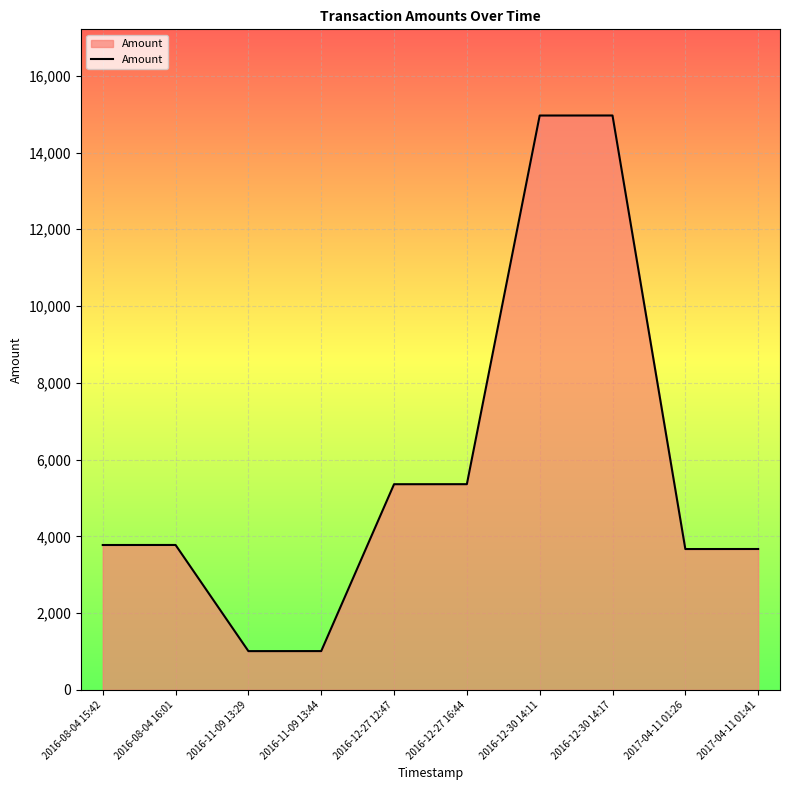

What is the greatest value displayed?

14965.0